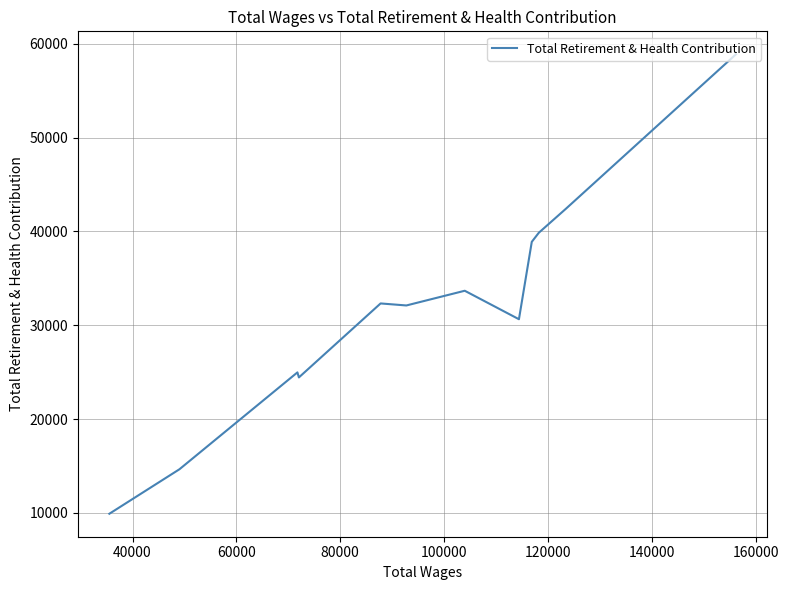

True or false: the data has more than 1 interior local peaks.

True